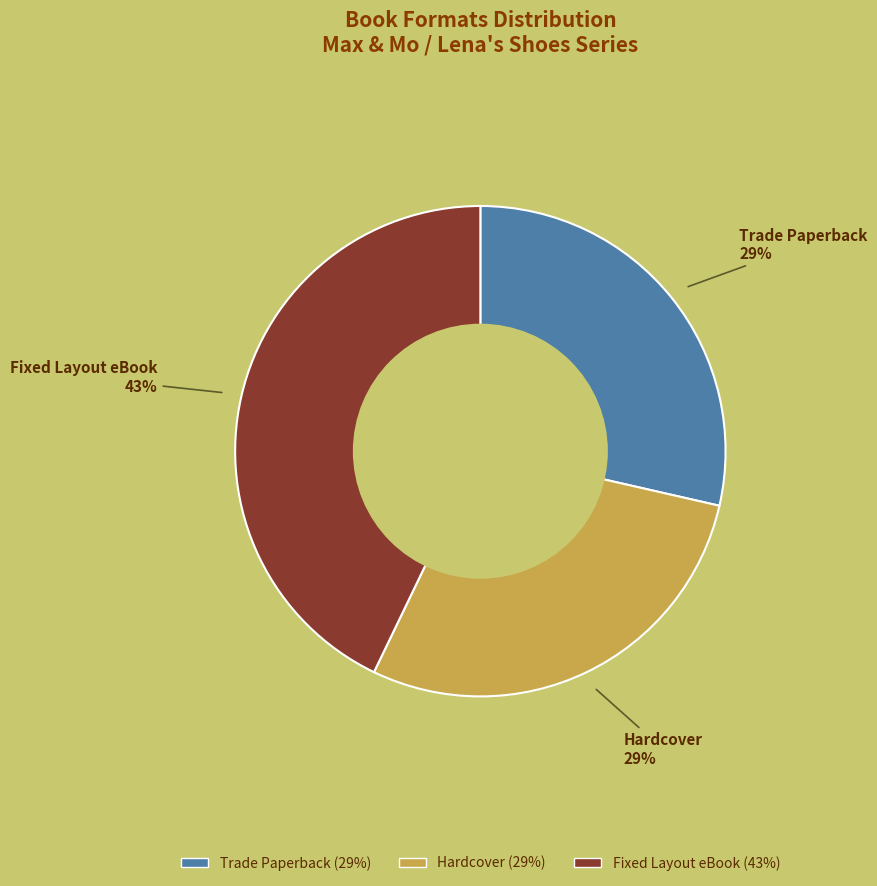

To the nearest percent, what is the combined percentage of Fixed Layout eBook and Hardcover?

71%